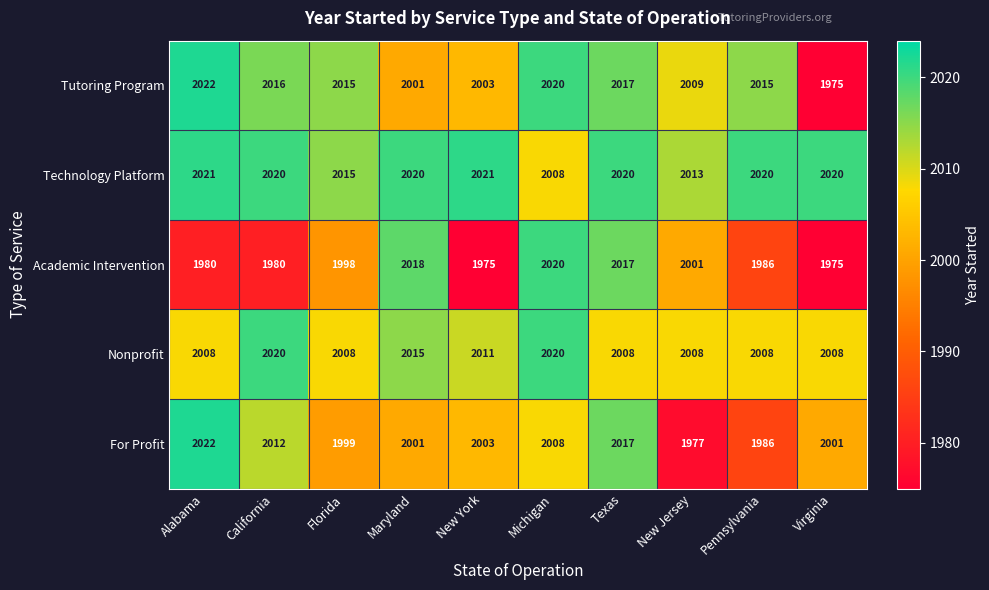

Between Florida and Maryland, which series saw the biggest shift?

Academic Intervention